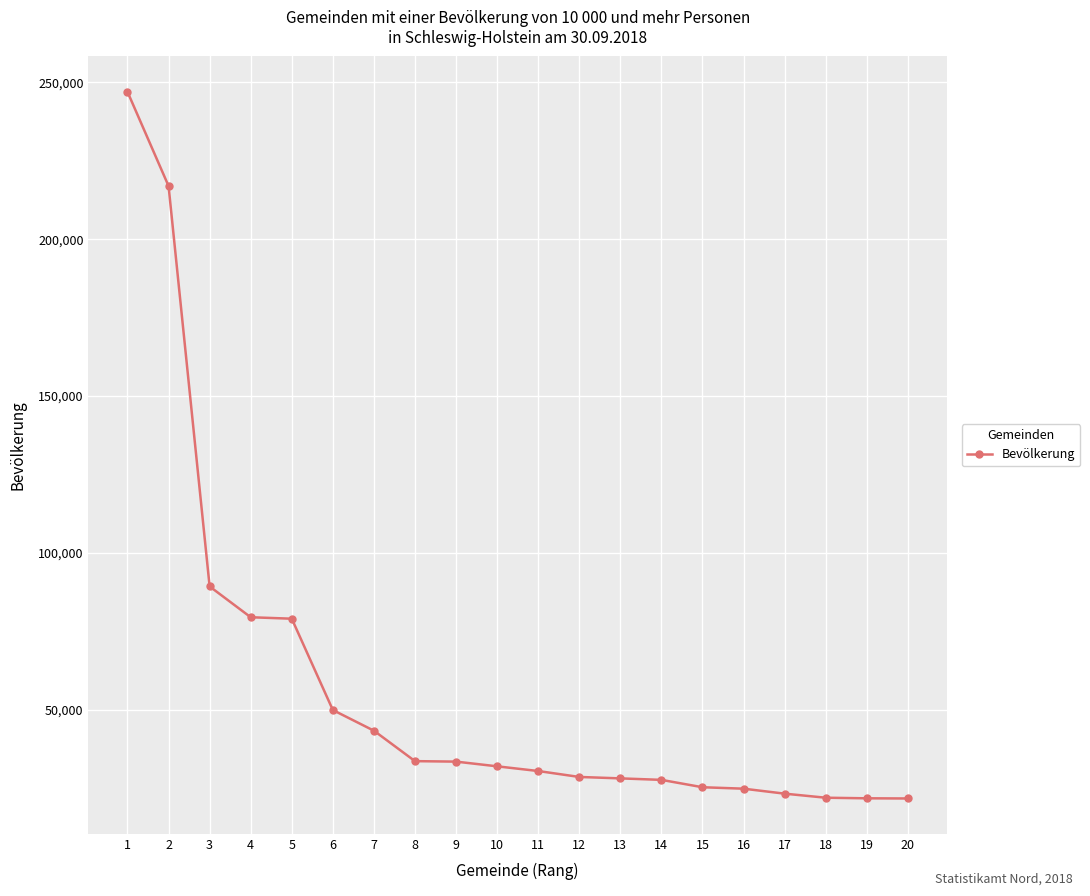

How many distinct data groups are displayed?

1